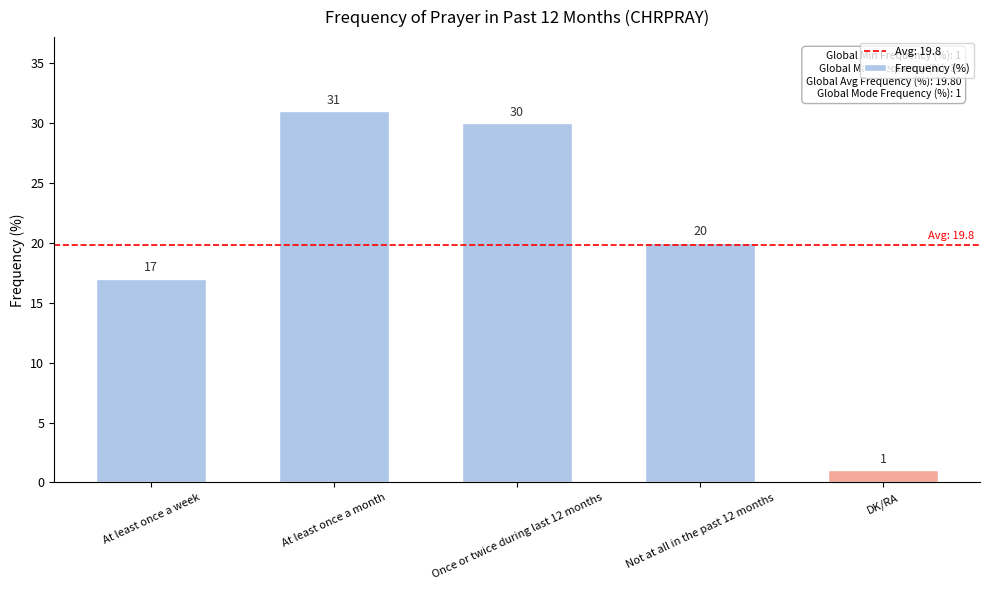

The chart shows a value of 51 at At least once a month. True or false?

False